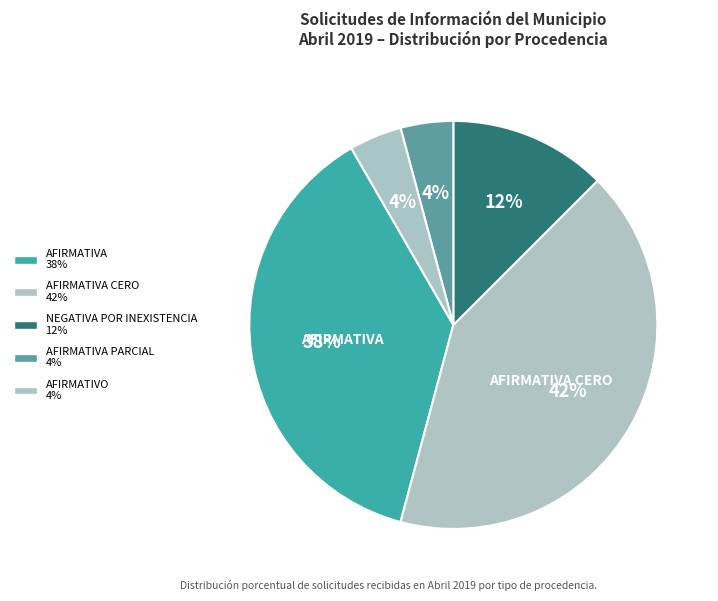

How many segments does this pie chart have?

5